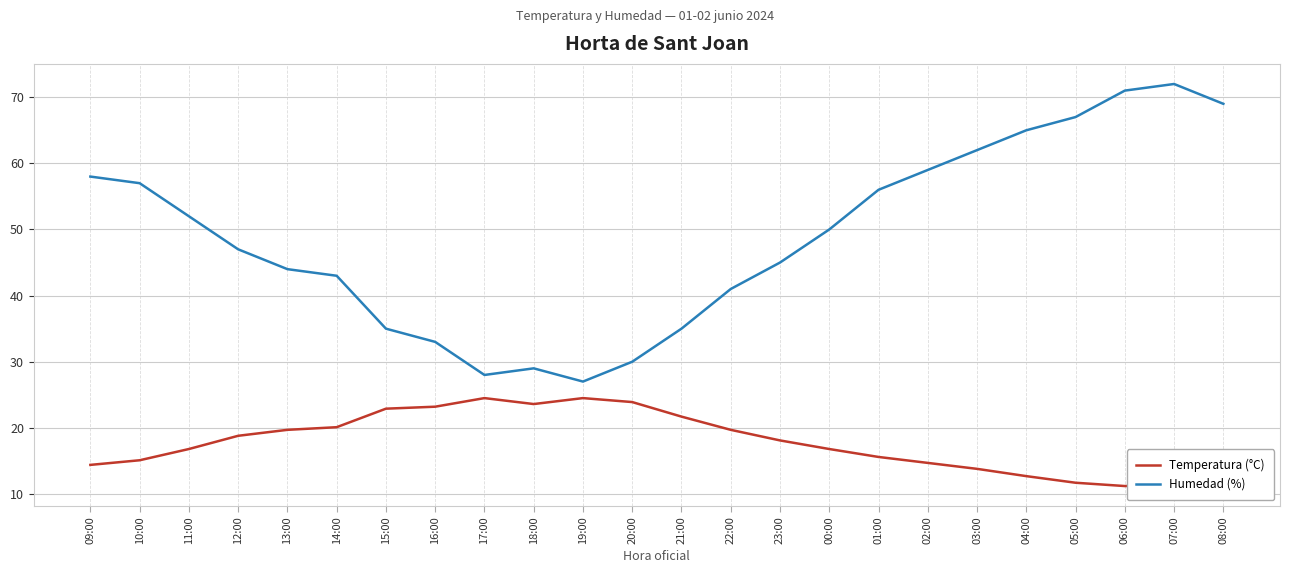

How many lines are shown in the chart?

2